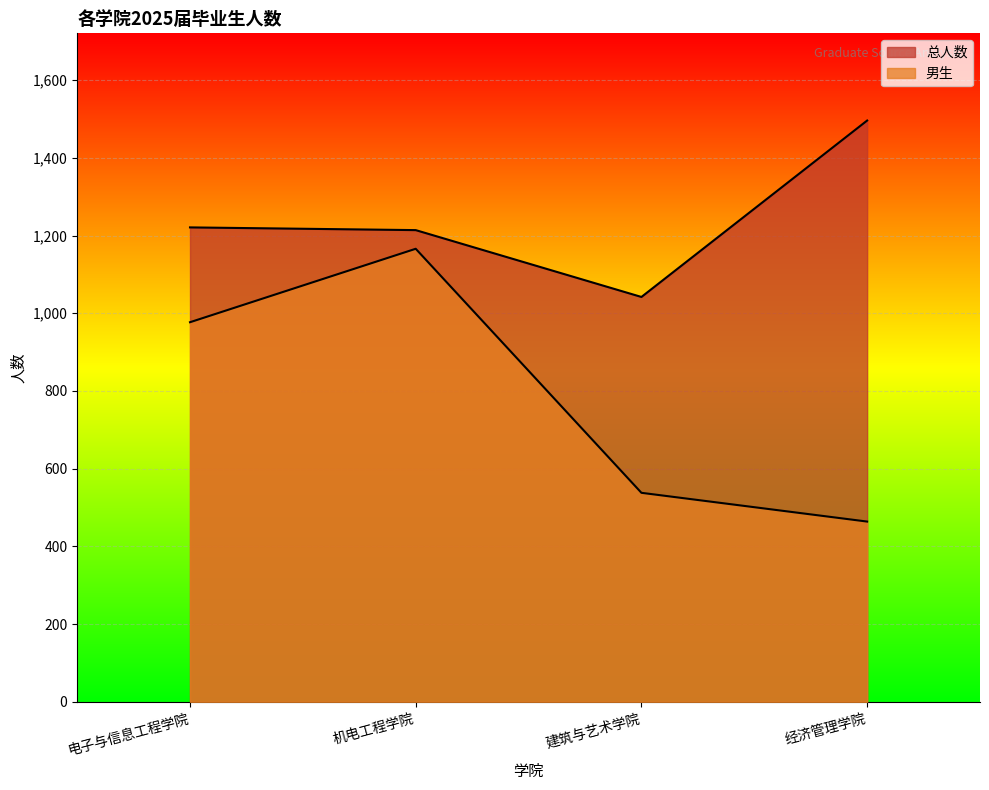

Reading right to left, list all the values displayed in this chart.

总人数: 经济管理学院=1496	建筑与艺术学院=1042	机电工程学院=1214	电子与信息工程学院=1221
男生: 经济管理学院=464	建筑与艺术学院=538	机电工程学院=1166	电子与信息工程学院=977